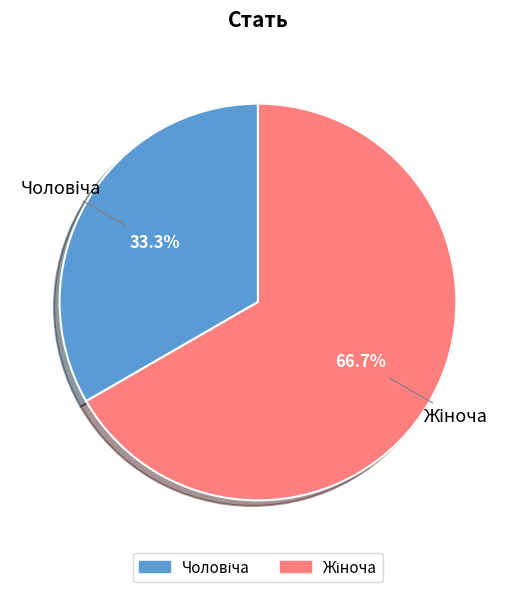

Does any single category account for the majority?

Yes